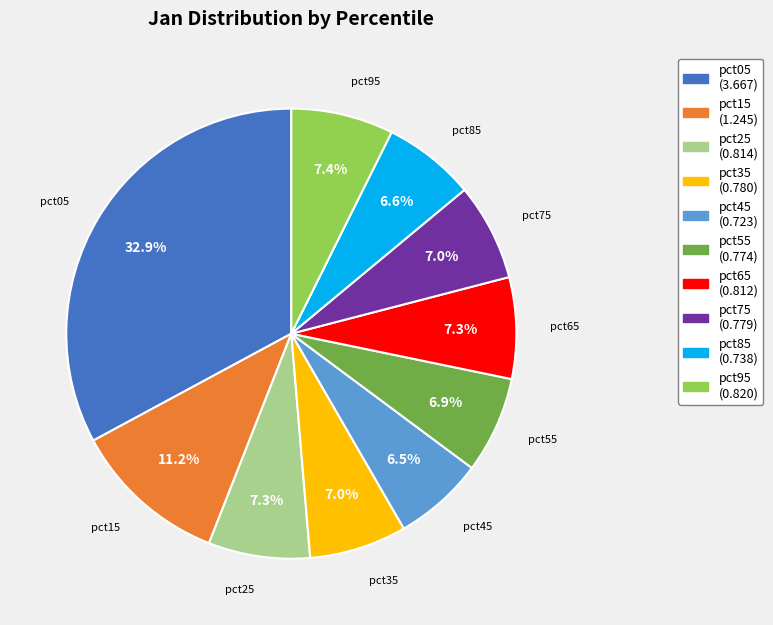

Does pct45 account for over 50% of the chart?

No